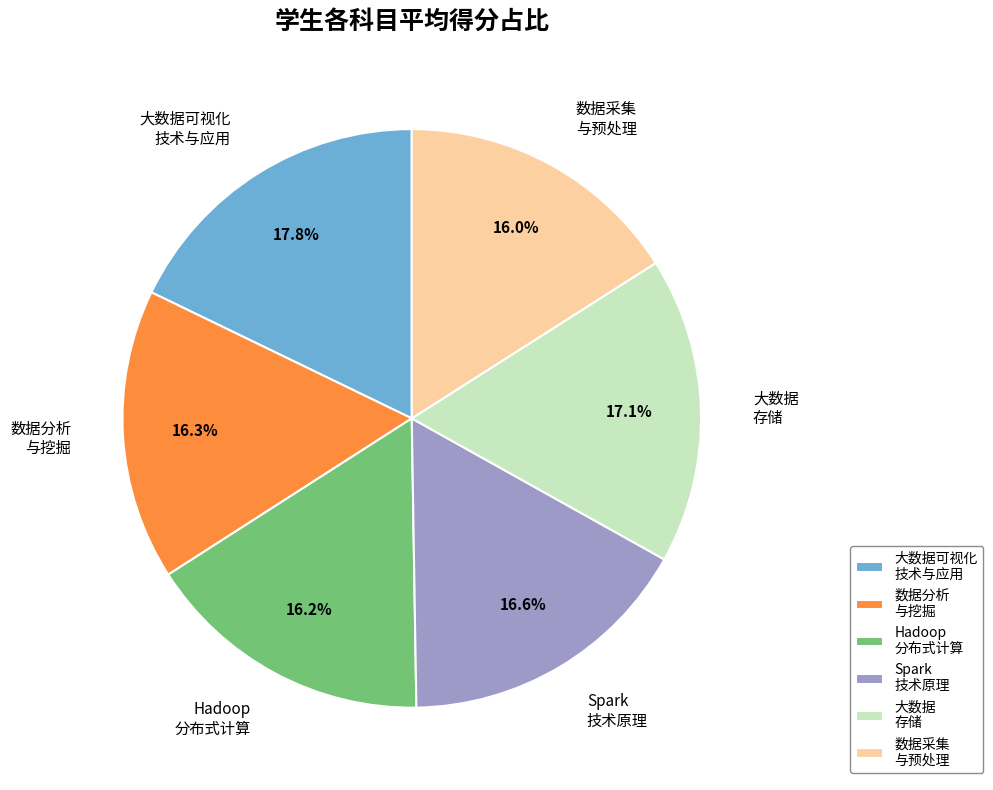

Which slice is the largest?

大数据可视化 技术与应用